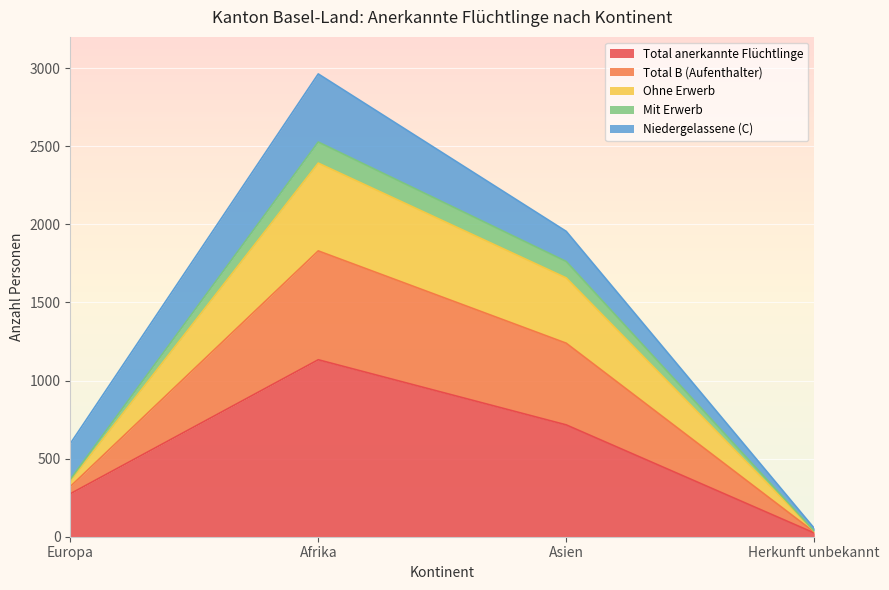

True or false: Mit Erwerb has a value of 484 at Europa.

False